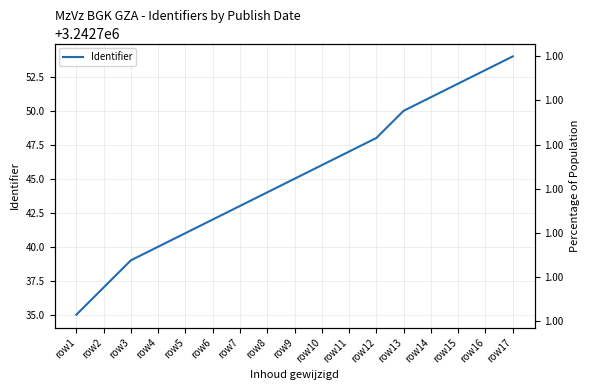

What is the ratio of the value at row10 to the value at row14?

1.0